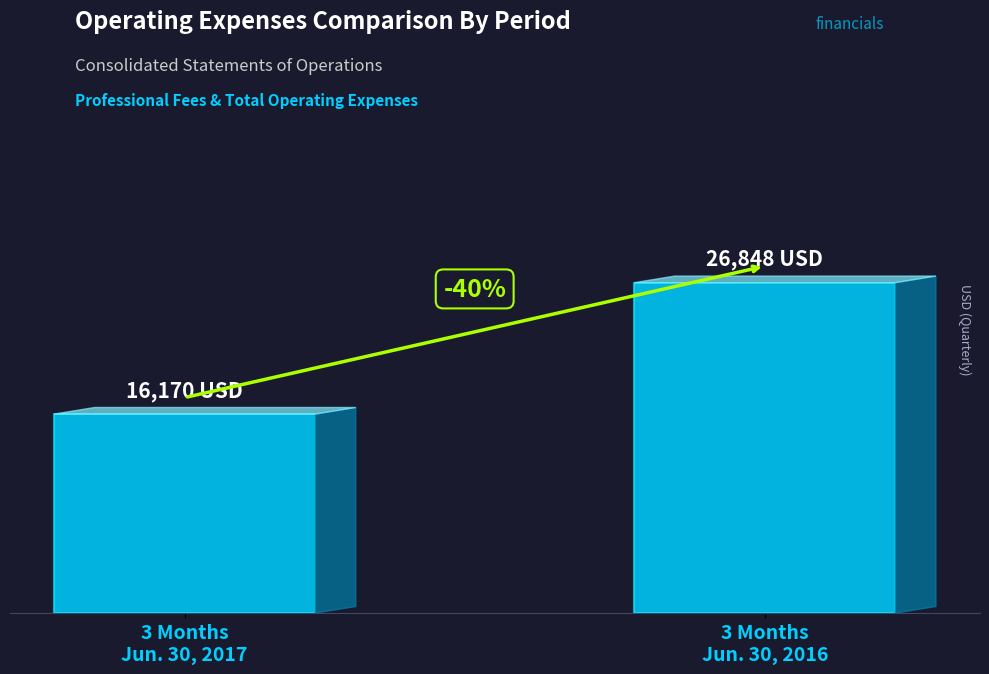

What is the label of the 1st bar from the left?

3 Months
Jun. 30, 2017